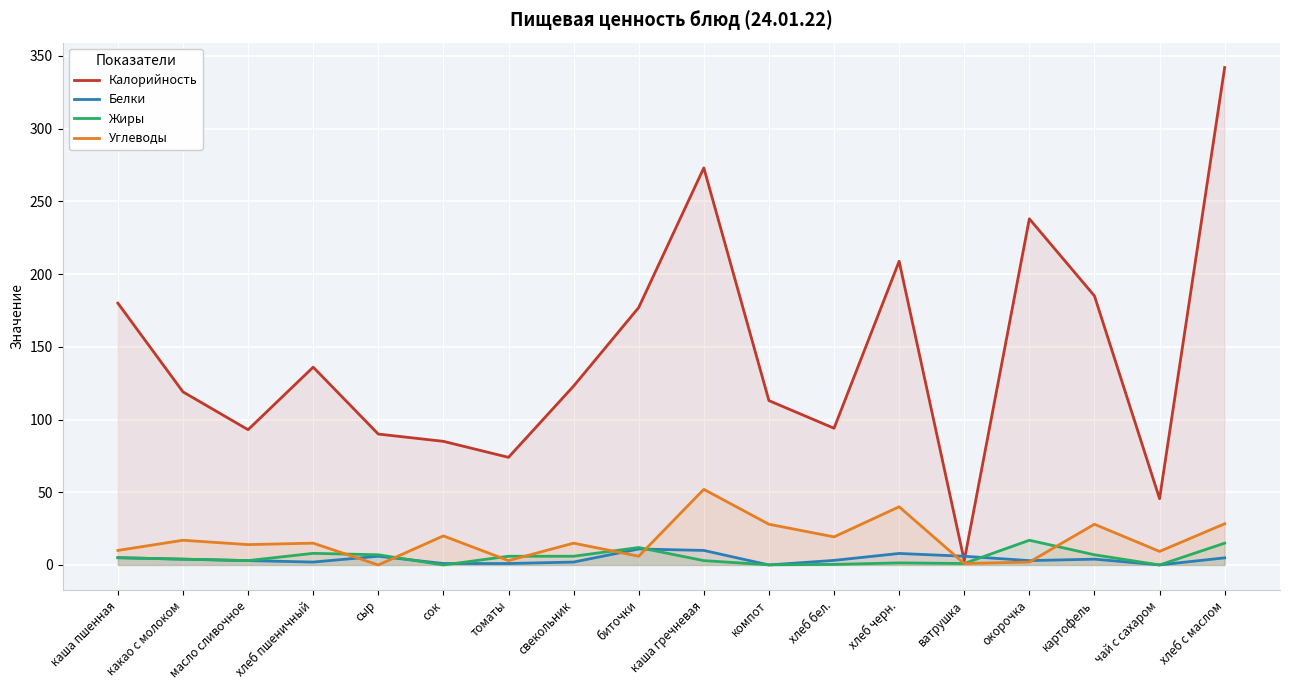

Reading left to right, what are all the values shown in this chart?

Калорийность: каша пшенная=180.0	какао с молоком=119.0	масло сливочное=93.0	хлеб пшеничный=136.0	сыр=90.0	сок=85.0	томаты=74.0	свекольник=123.0	биточки=177.0	каша гречневая=273.0	компот=113.0	хлеб бел.=94.0	хлеб черн.=208.8	ватрушка=3.0	окорочка=238.0	картофель=185.0	чай с сахаром=45.6	хлеб с маслом=342.0
Белки: каша пшенная=5.0	какао с молоком=4.0	масло сливочное=3.0	хлеб пшеничный=2.0	сыр=6.0	сок=1.0	томаты=1.0	свекольник=2.0	биточки=11.0	каша гречневая=10.0	компот=0.0	хлеб бел.=3.2	хлеб черн.=7.9	ватрушка=6.0	окорочка=3.0	картофель=4.0	чай с сахаром=0.1	хлеб с маслом=4.9
Жиры: каша пшенная=5.0	какао с молоком=4.0	масло сливочное=3.0	хлеб пшеничный=8.0	сыр=7.0	сок=0.0	томаты=6.0	свекольник=6.0	биточки=12.0	каша гречневая=3.0	компот=0.1	хлеб бел.=0.4	хлеб черн.=1.4	ватрушка=1.0	окорочка=17.0	картофель=7.0	чай с сахаром=0.0	хлеб с маслом=15.0
Углеводы: каша пшенная=10.0	какао с молоком=17.0	масло сливочное=14.0	хлеб пшеничный=15.0	сыр=0.0	сок=20.0	томаты=3.0	свекольник=15.0	биточки=6.0	каша гречневая=52.0	компот=28.0	хлеб бел.=19.3	хлеб черн.=40.0	ватрушка=1.0	окорочка=2.0	картофель=28.0	чай с сахаром=9.3	хлеб с маслом=28.3